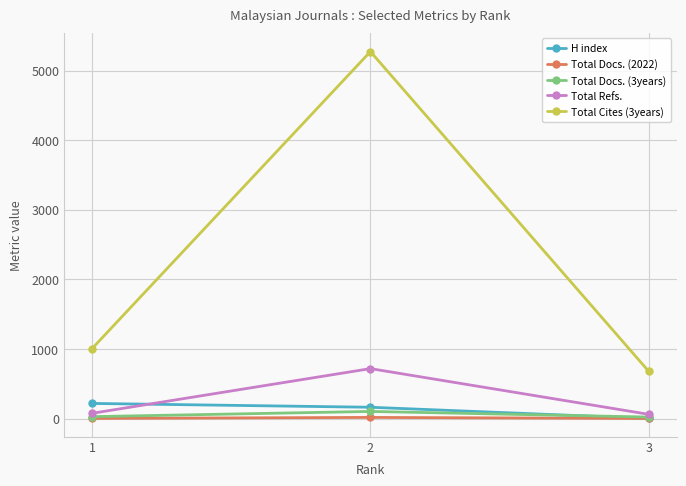

What is the highest value of the H index series?

219